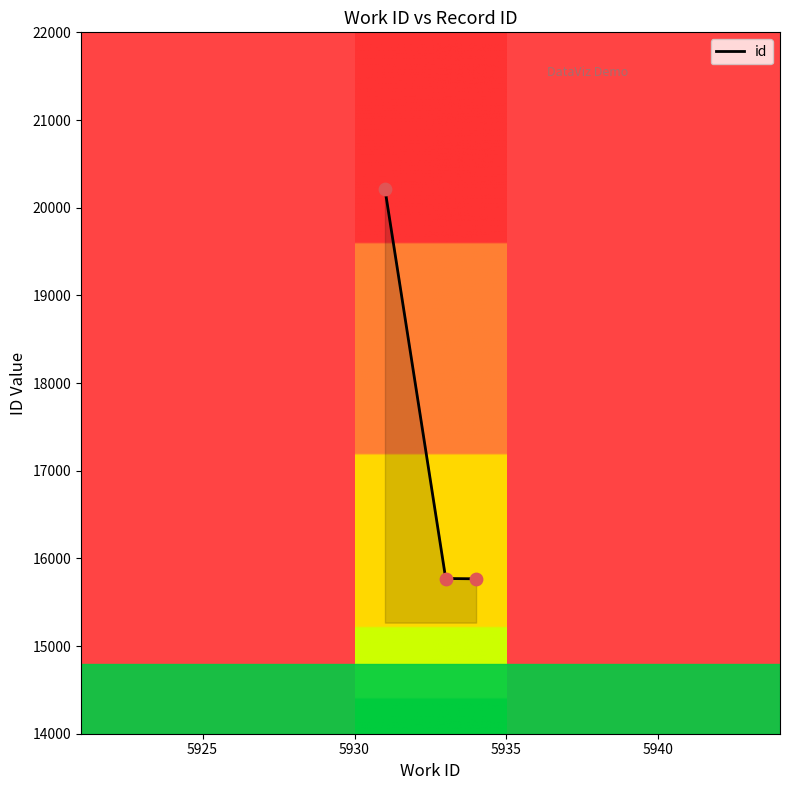

What is the average value?

17250.1